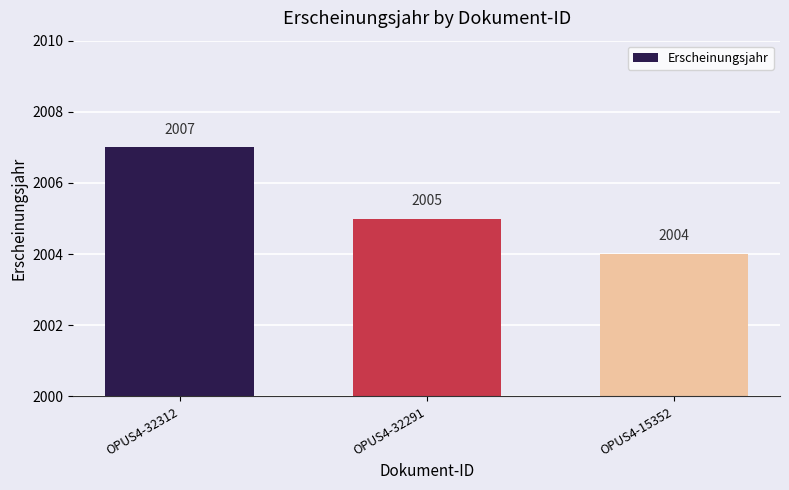

How many bars are there in total?

3